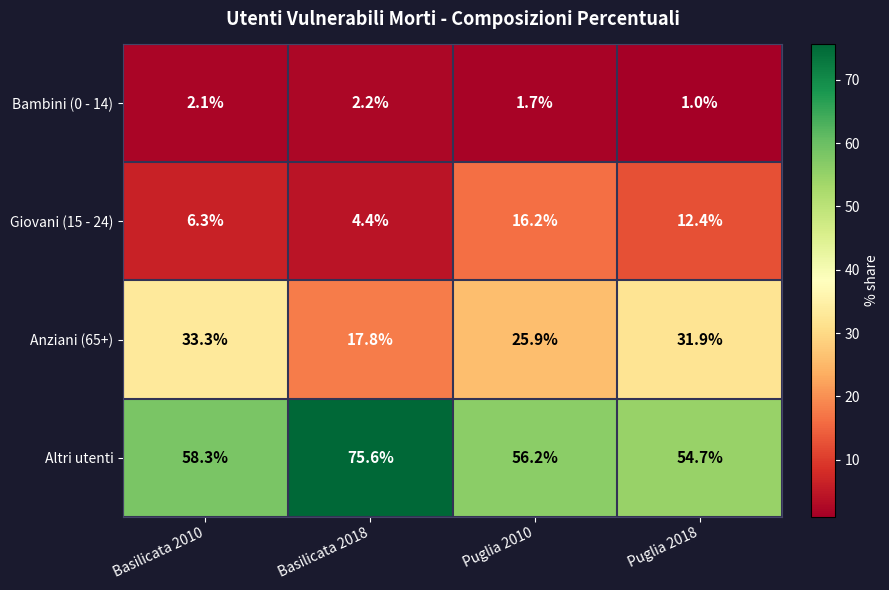

At which label does Giovani (15 - 24) first exceed 12?

Puglia 2010